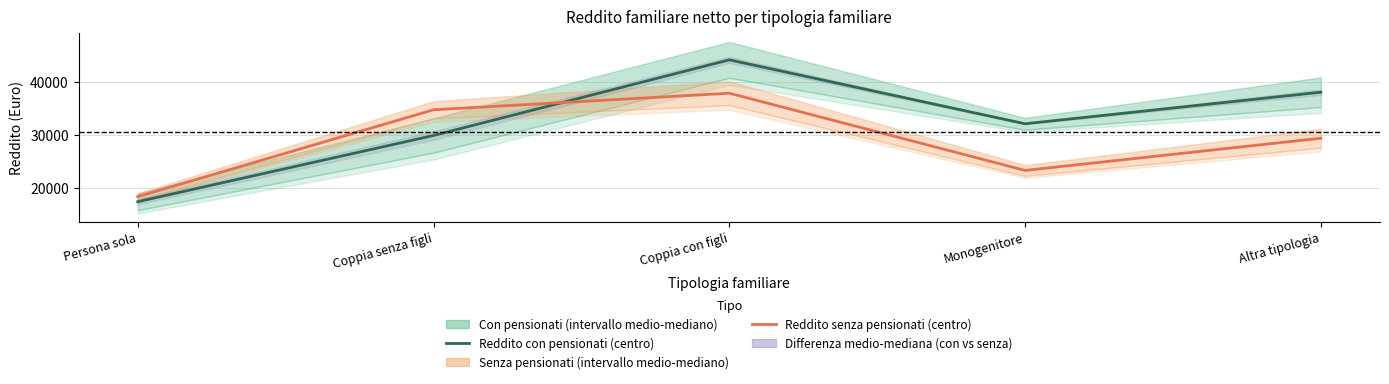

Where do Reddito senza pensionati (centro) and Reddito con pensionati (centro) first cross each other?

Coppia senza figli and Coppia con figli